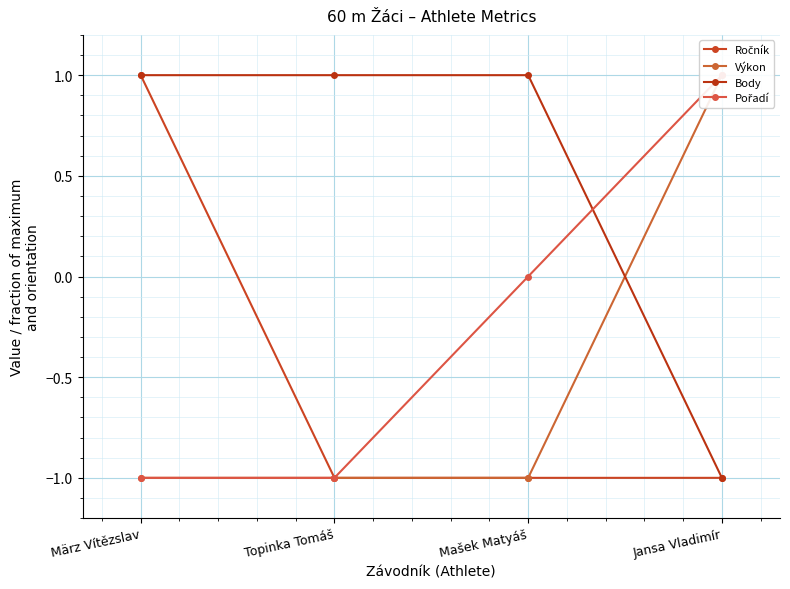

Is this an area chart (filled region under the line)?

No